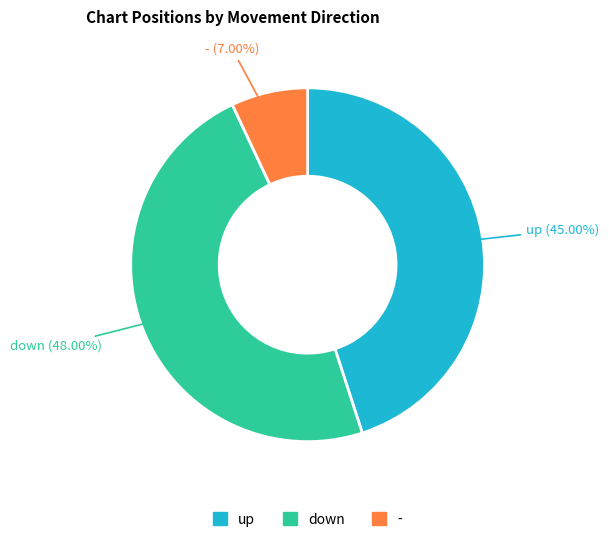

Count the number of slices in the pie.

3